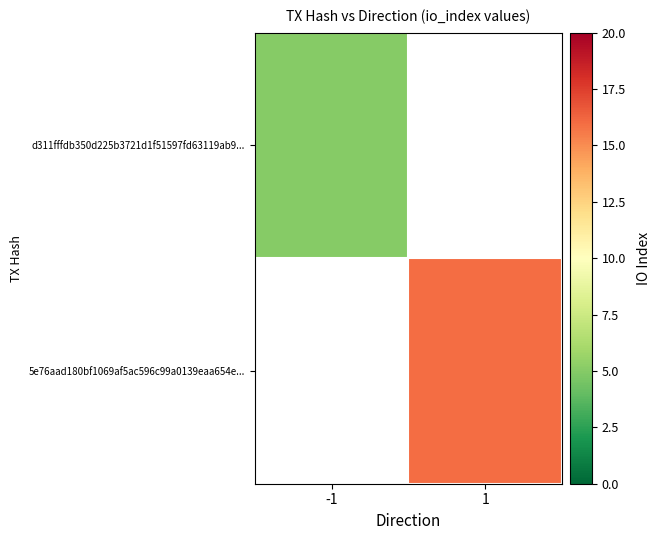

At which label does 5e76aad180bf1069af5ac596c99a0139eaa654e... reach its peak?

-1